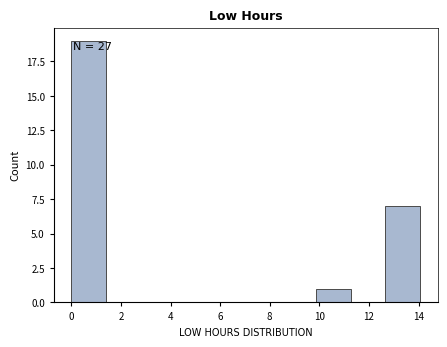

Which range on the x-axis has the tallest bar?

0.0 to 1.4